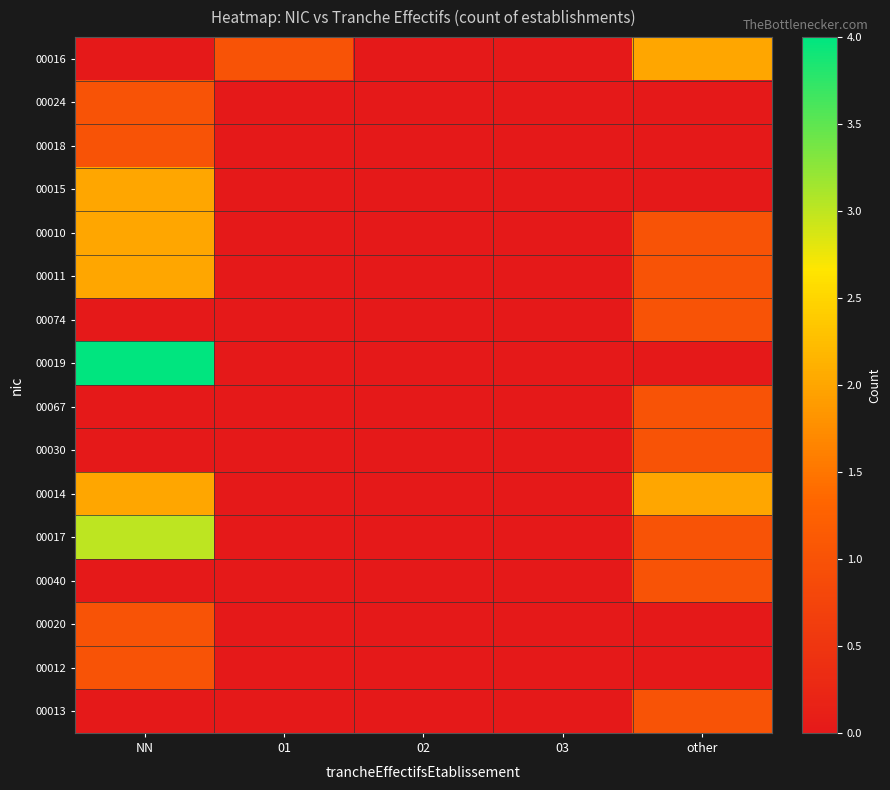

List the series in order of their peak value, highest first.

00019, 00017, 00016, 00015, 00010, 00011, 00014, 00024, 00018, 00074, 00067, 00030, 00040, 00020, 00012, 00013